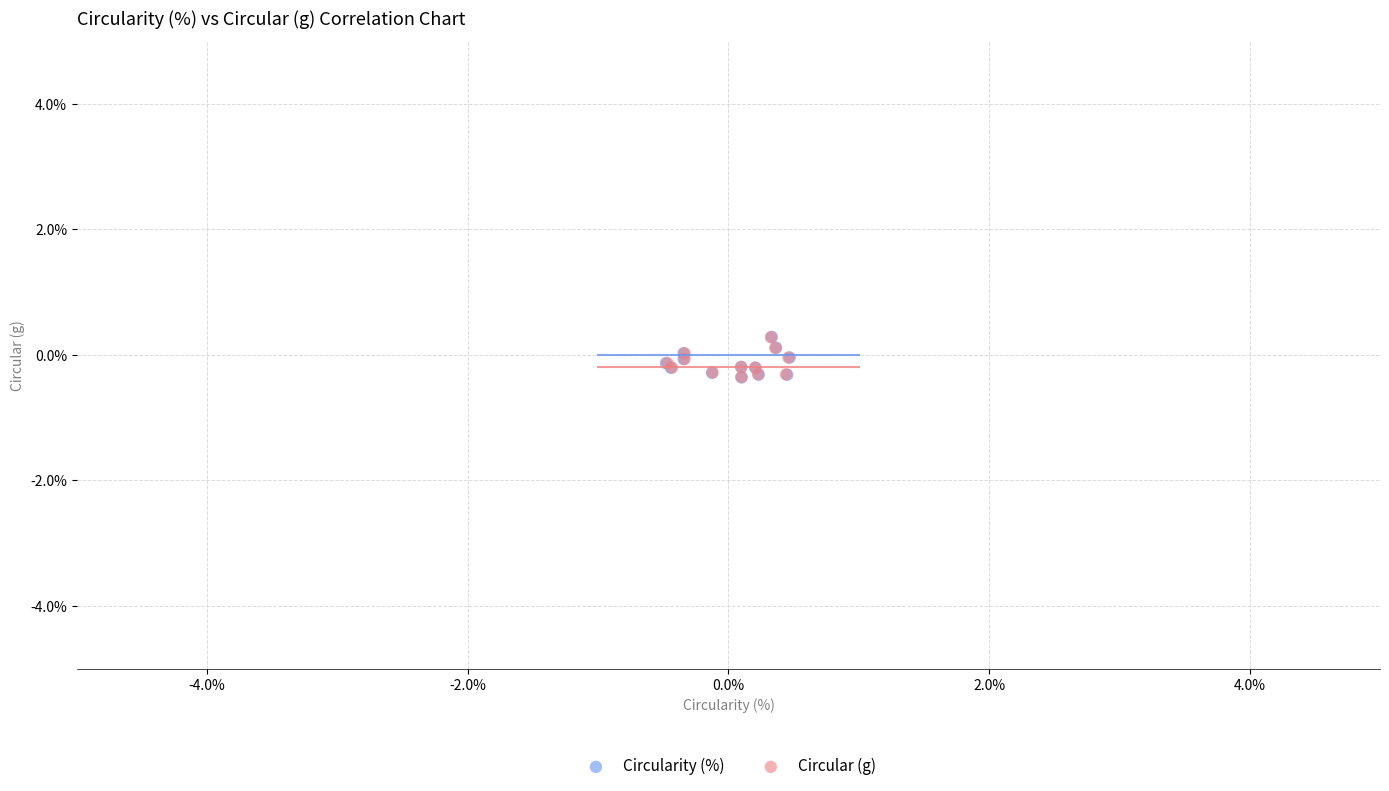

What are all the series names shown in the legend?

Circularity (%), Circular (g)